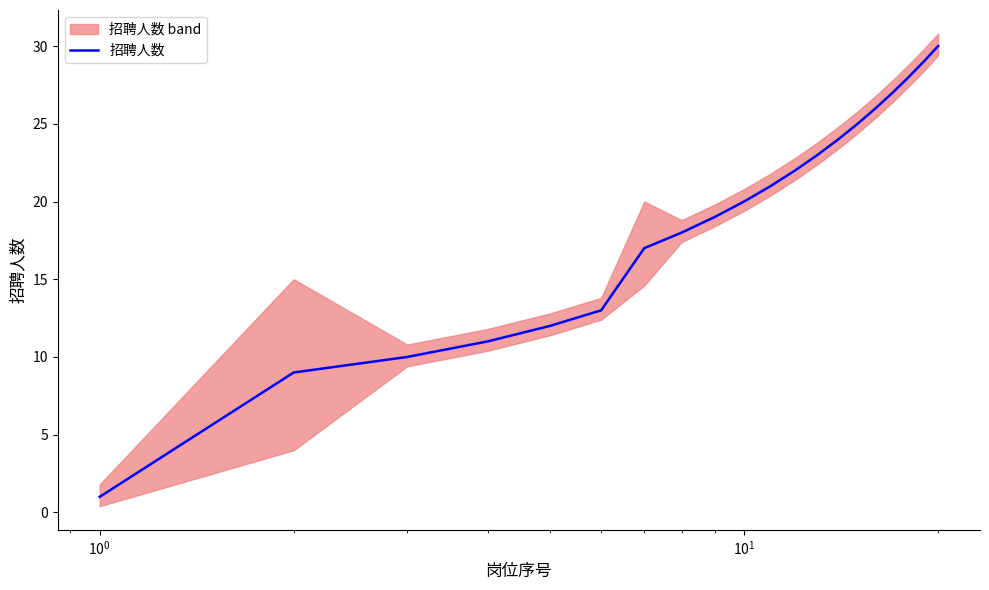

Count the number of categories in the chart.

20